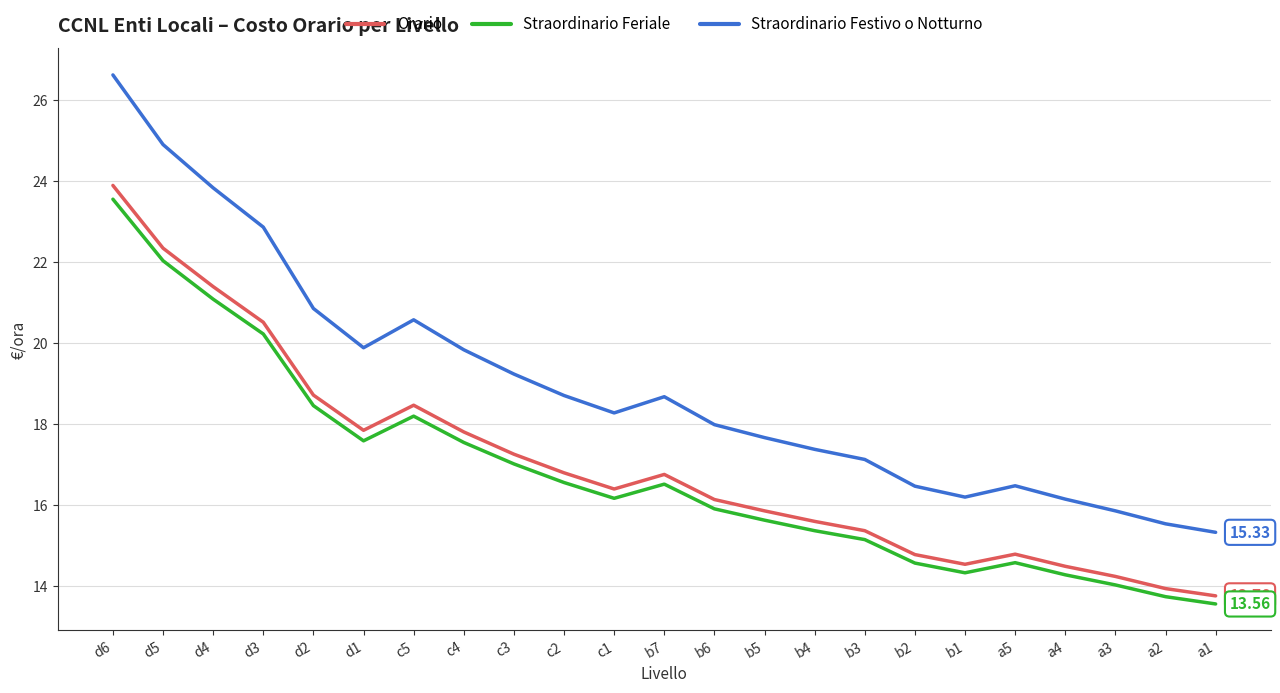

What position from the right is b3?

8